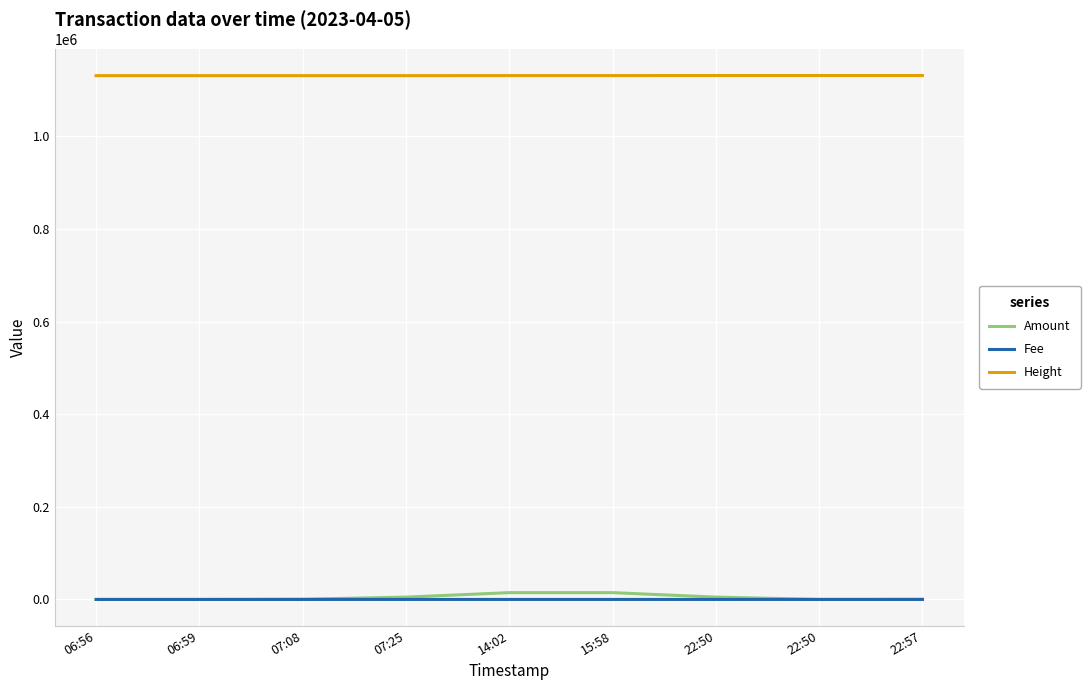

How many intersections are there between Amount and Fee?

1